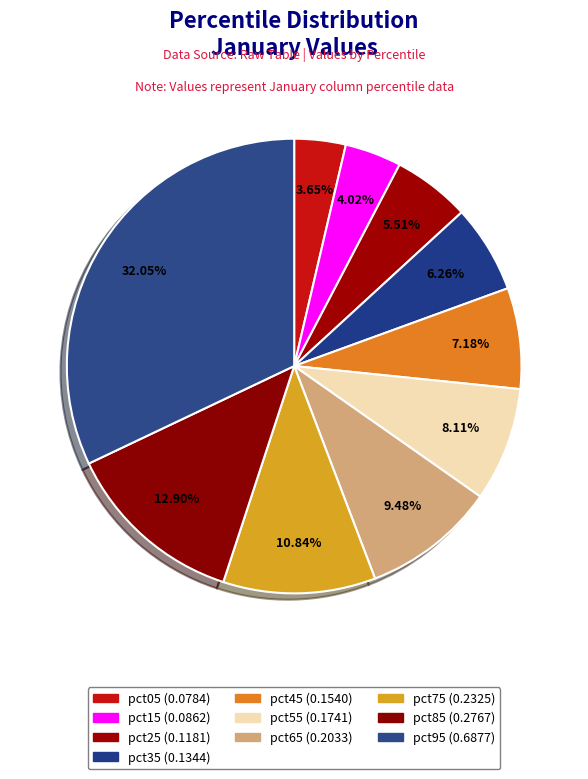

How much of the chart is everything except pct35?

93.7%